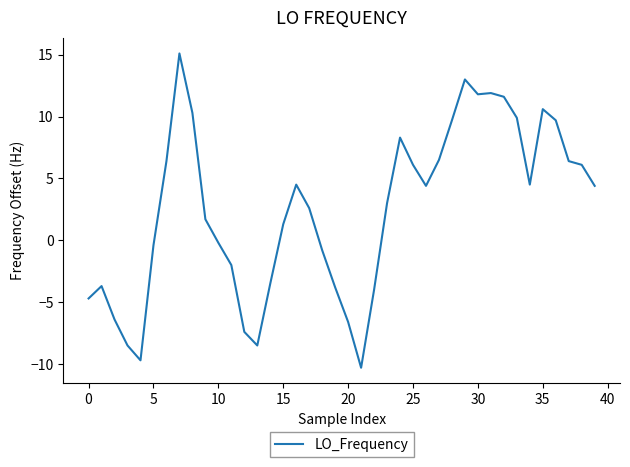

What is the average value?

2.5